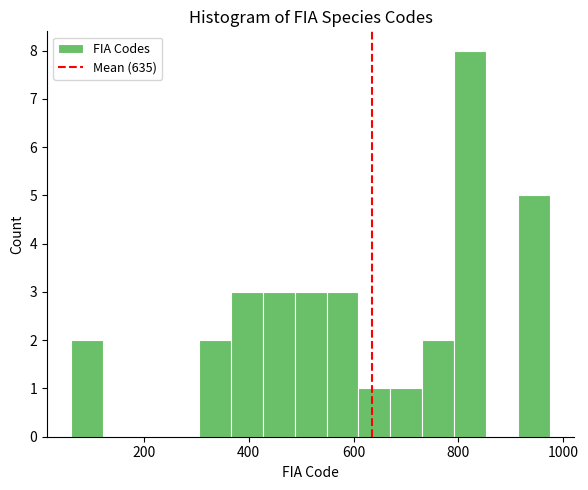

Around what value on the x-axis is the tallest bar? Give the approximate position of its centre, as read against the axis.

820